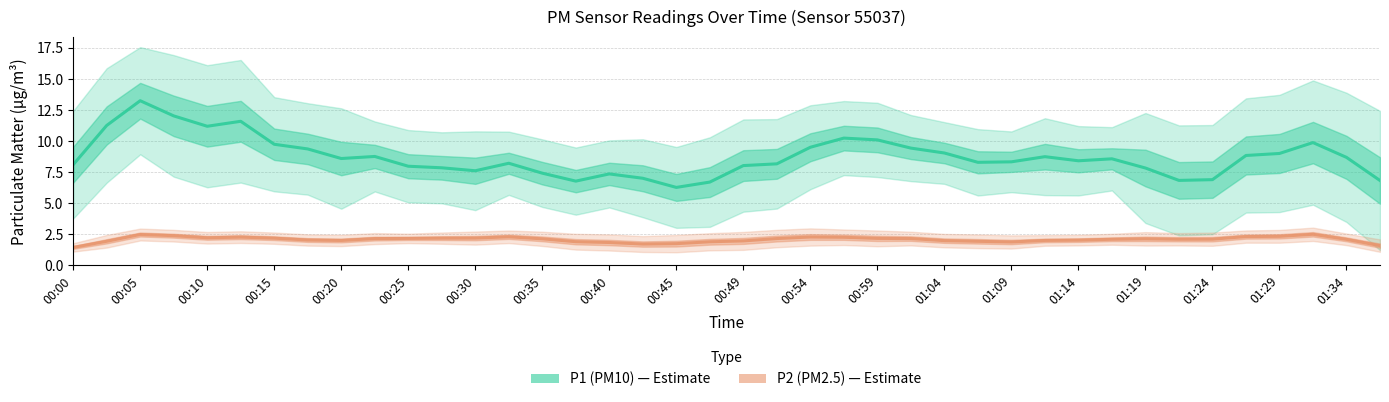

What is the difference between the highest and lowest values at 00:45?

4.5